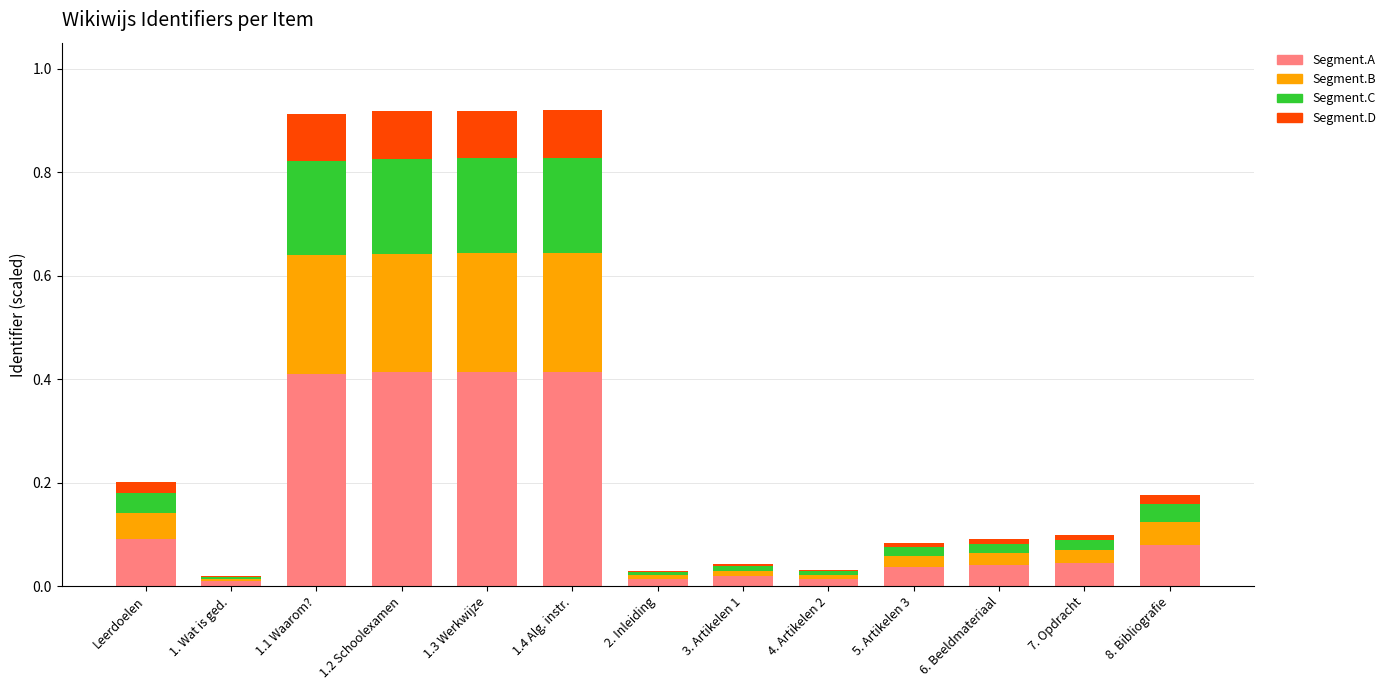

The Segment.A series shows 0.0 at 3. Artikelen 1. True or false?

True